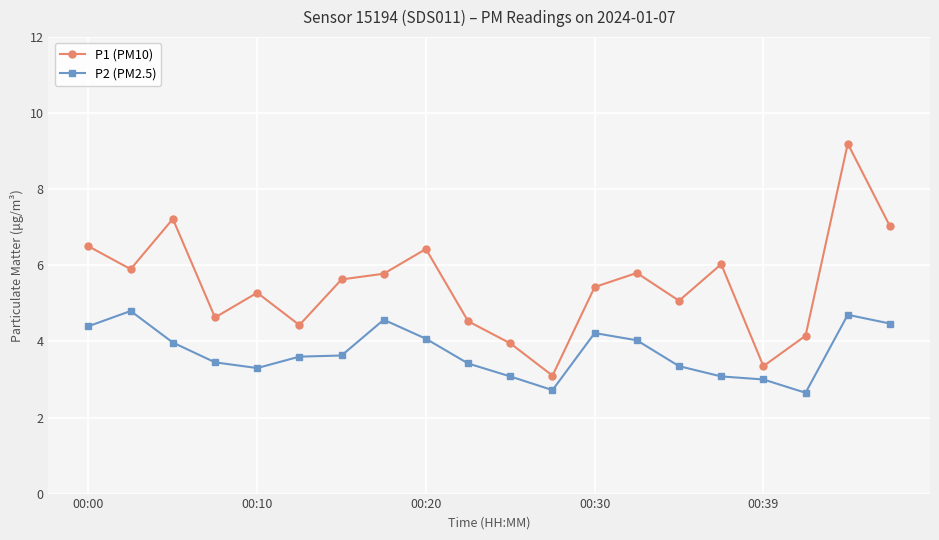

How many series are shown in this chart?

2